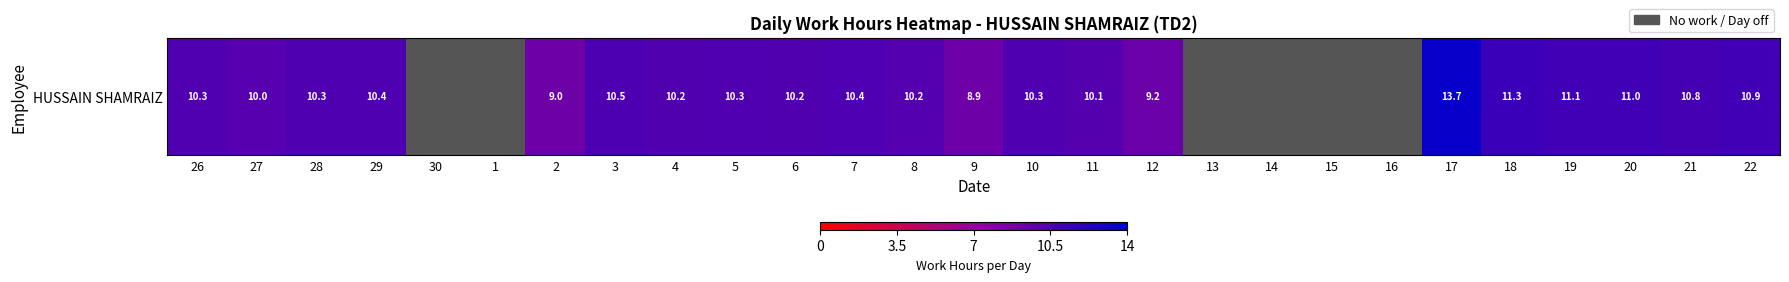

Rank the categories by value from lowest to highest.

30, 1, 13, 14, 15, 16, 9, 2, 12, 27, 11, 8, 4, 6, 26, 5, 10, 28, 29, 7, 3, 21, 22, 20, 19, 18, 17